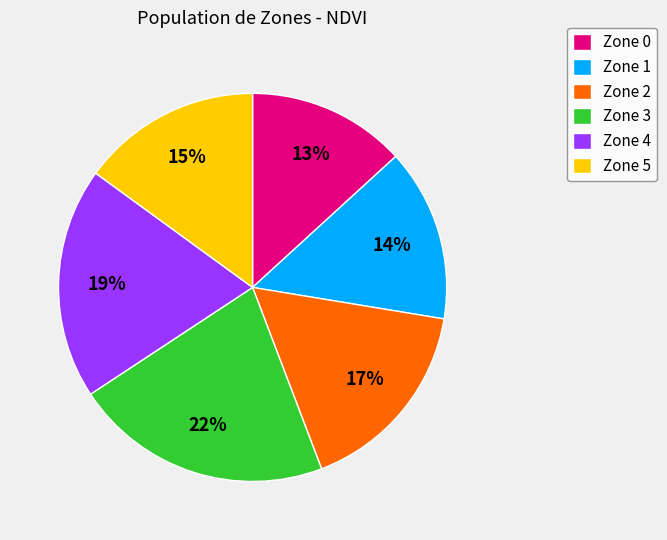

Rank the categories by value from lowest to highest.

Zone 0, Zone 1, Zone 5, Zone 2, Zone 4, Zone 3